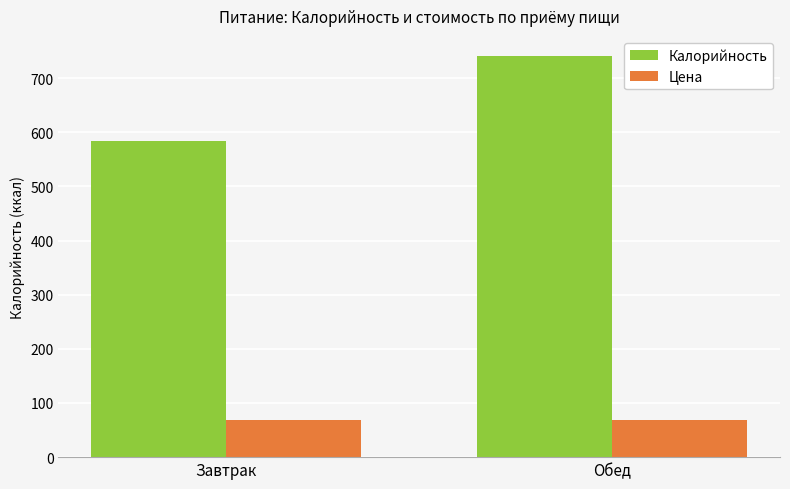

How many data points in Калорийность are less than 741?

1